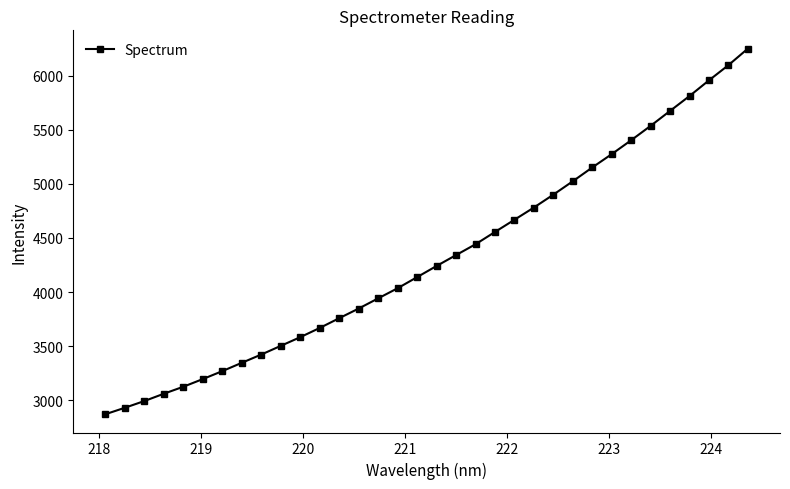

Reading left to right, what are all the values shown in this chart?

2870.6	2930.5	2992.6	3060.2	3124.8	3195.7	3269.2	3346.1	3422.4	3502.6	3583.0	3668.2	3758.4	3847.7	3941.7	4035.4	4138.1	4241.1	4341.7	4441.9	4555.6	4668.3	4781.4	4900.4	5024.2	5151.8	5275.0	5403.6	5536.5	5674.6	5812.3	5957.3	6097.5	6250.3